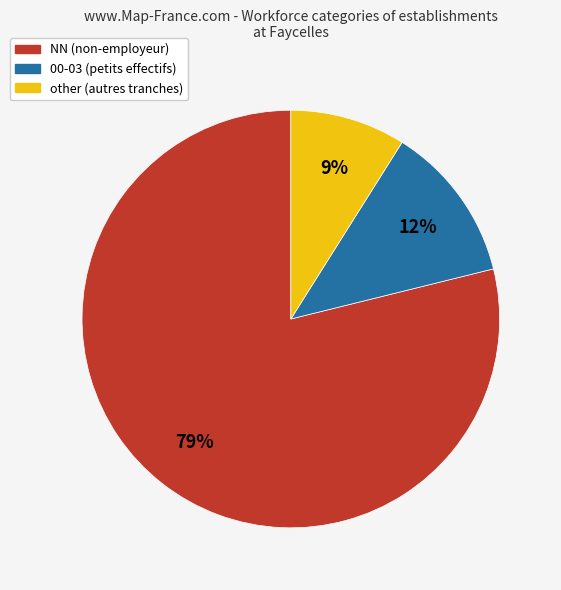

To the nearest percent, what is the difference between the largest and smallest slice percentages?

70%